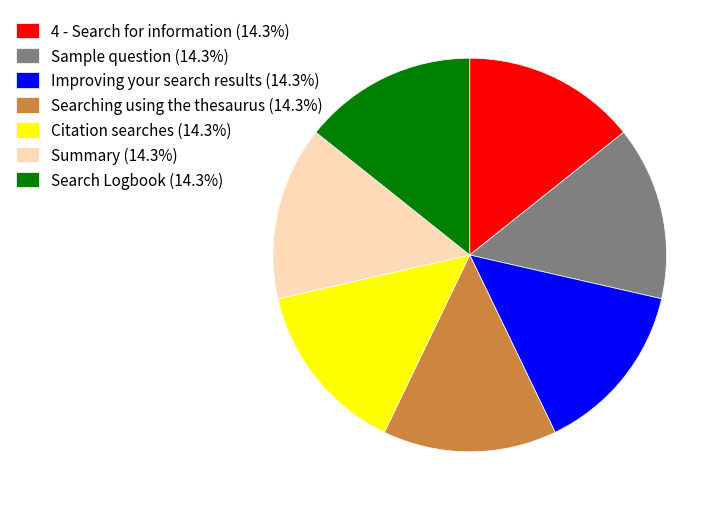

Does Search Logbook represent more than half of the total?

No